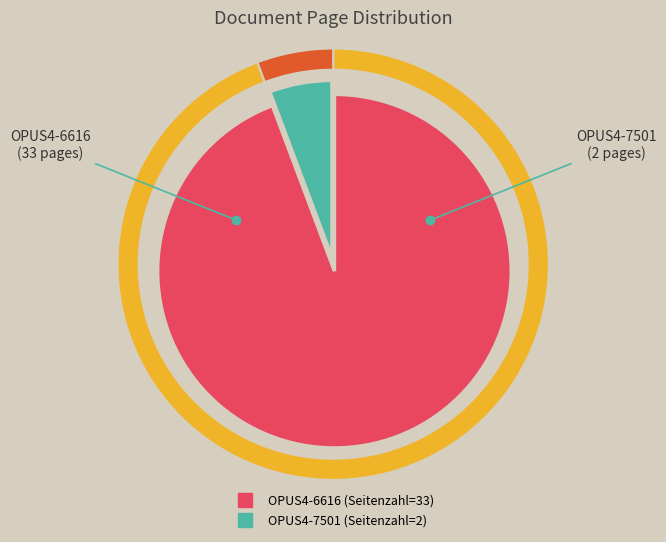

What is the change in value from OPUS4-6616 to OPUS4-7501?

-31